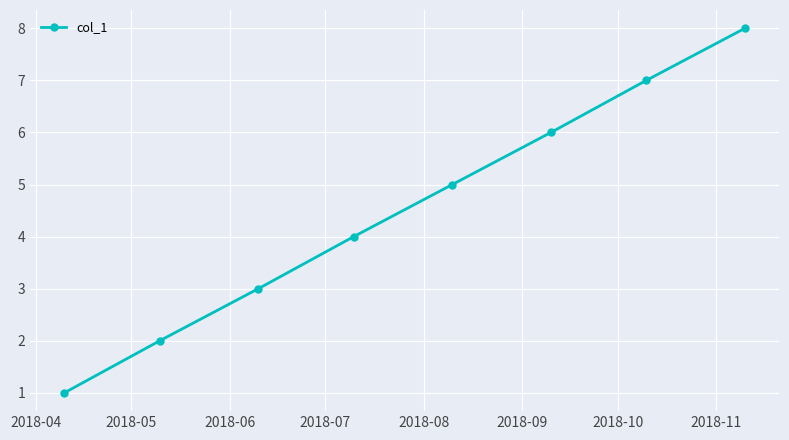

What is the greatest value displayed?

8